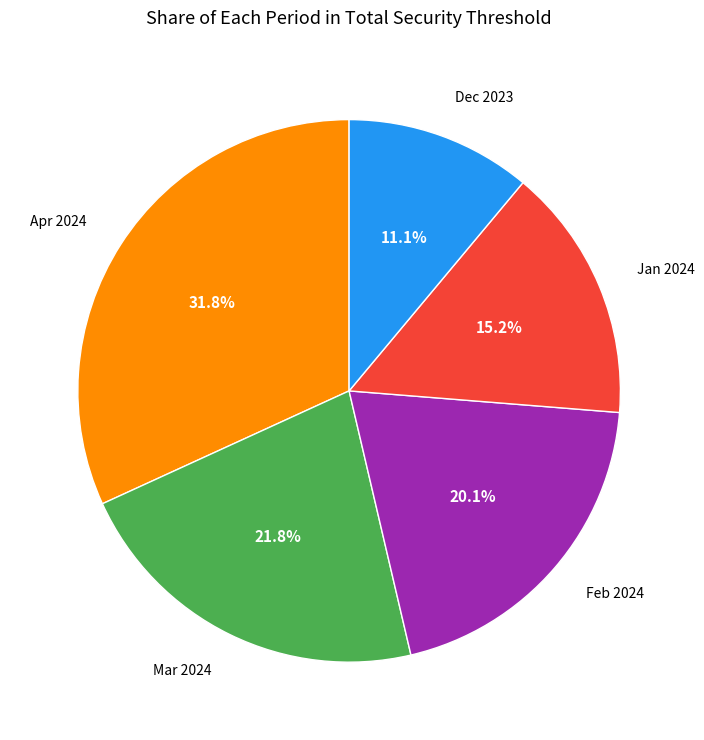

Is there a majority slice in this chart?

No